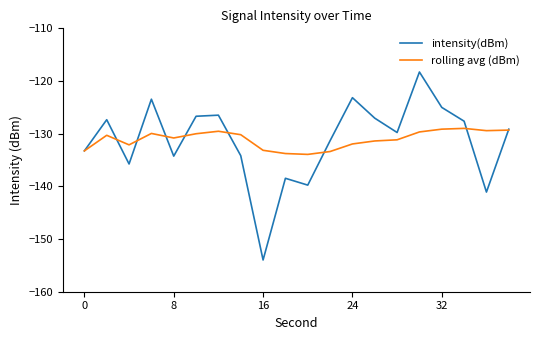

What is the average value of the intensity(dBm) series?

-131.3